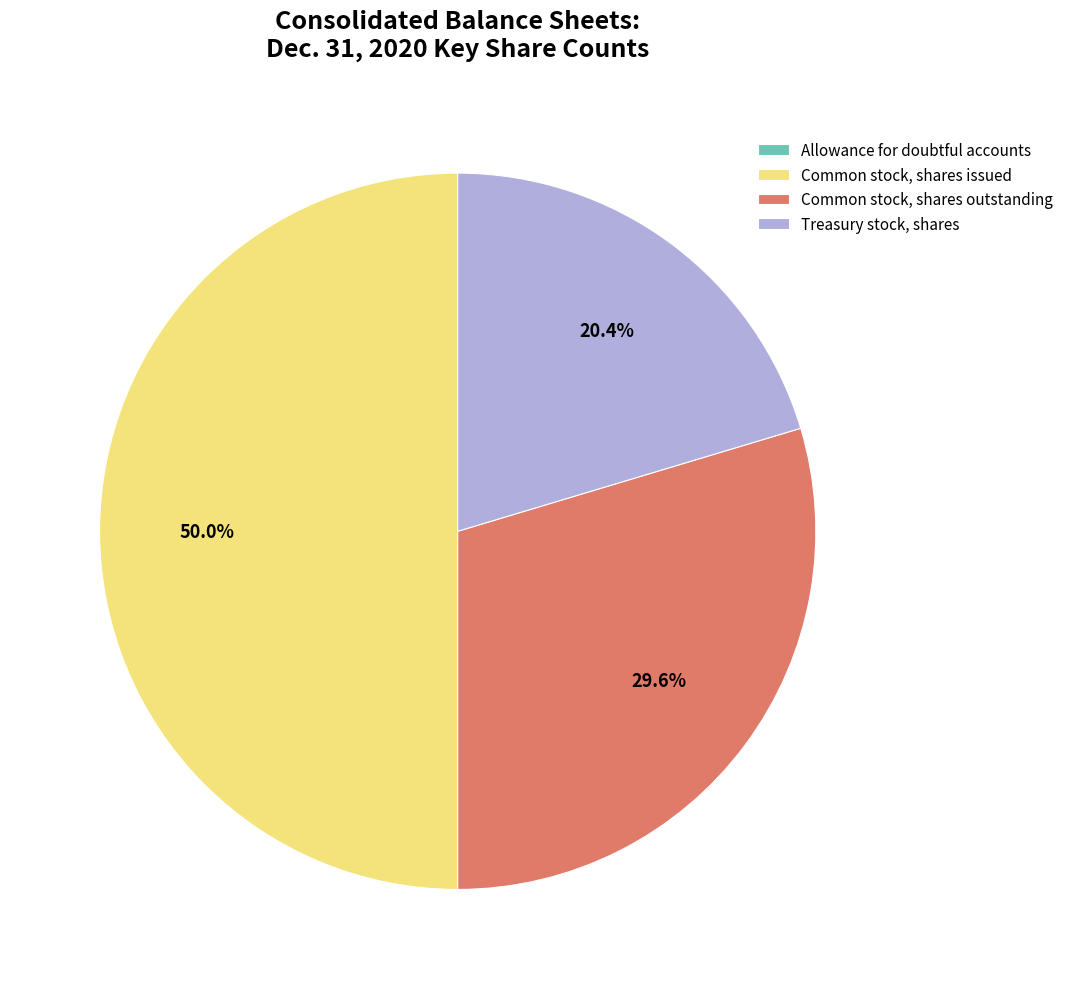

Between Common stock, shares issued and Treasury stock, shares, which is larger?

Common stock, shares issued